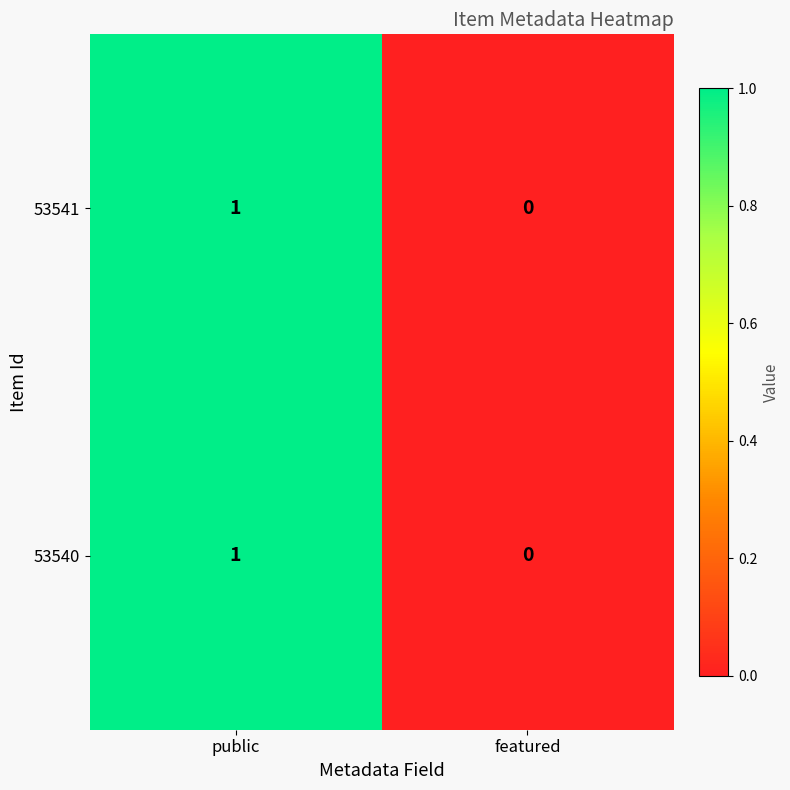

At which label is 53541 closest to 0?

featured